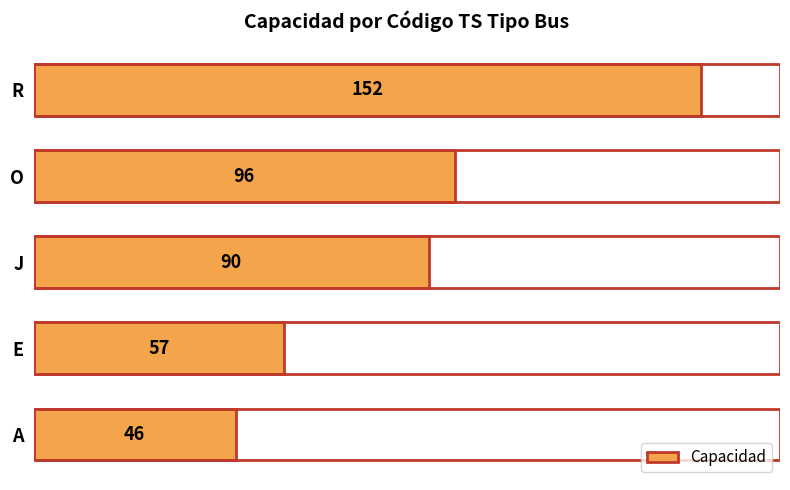

Rank the categories by value from lowest to highest.

A, E, J, O, R